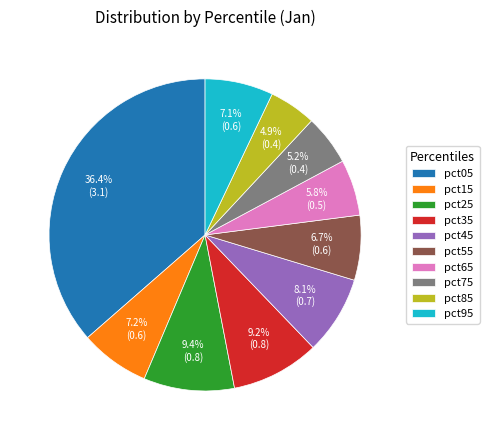

How many slices are in this pie chart?

10